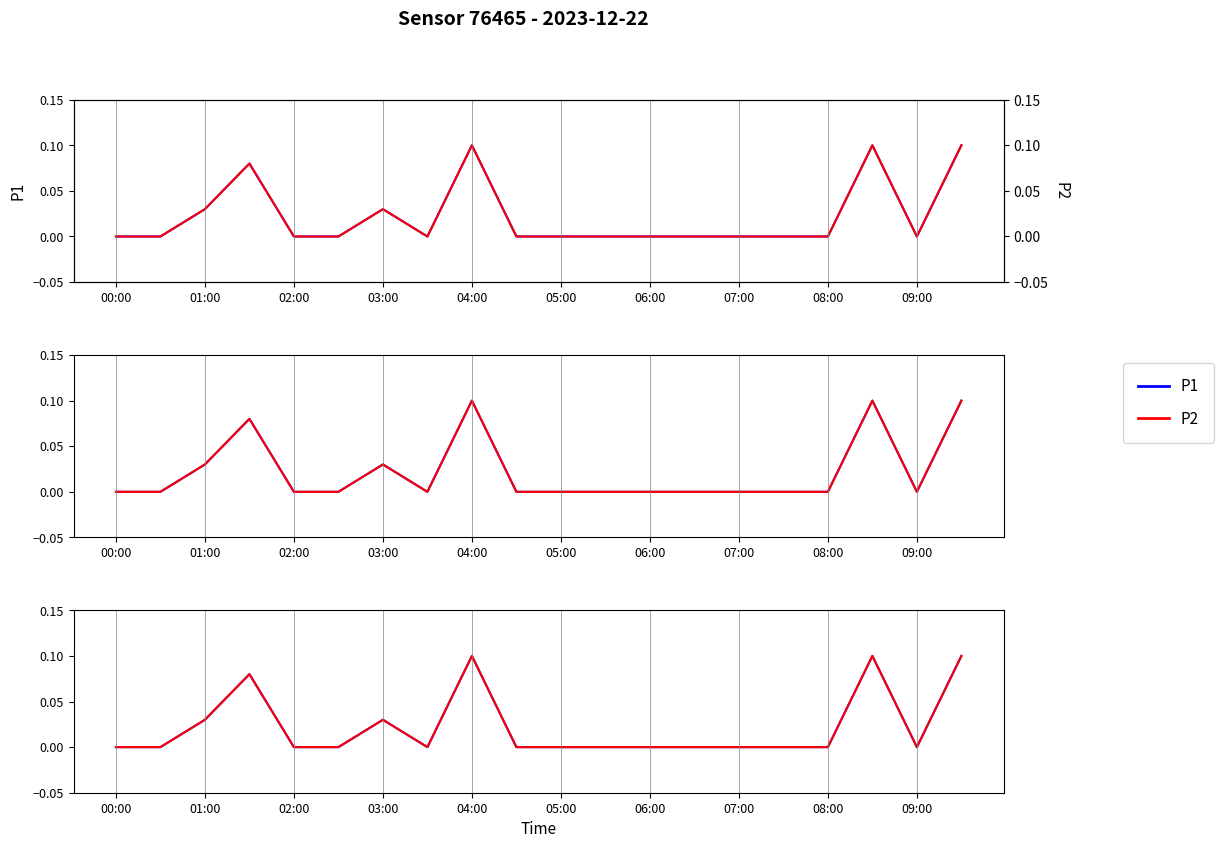

What are all the series names shown in the legend?

P1, P2